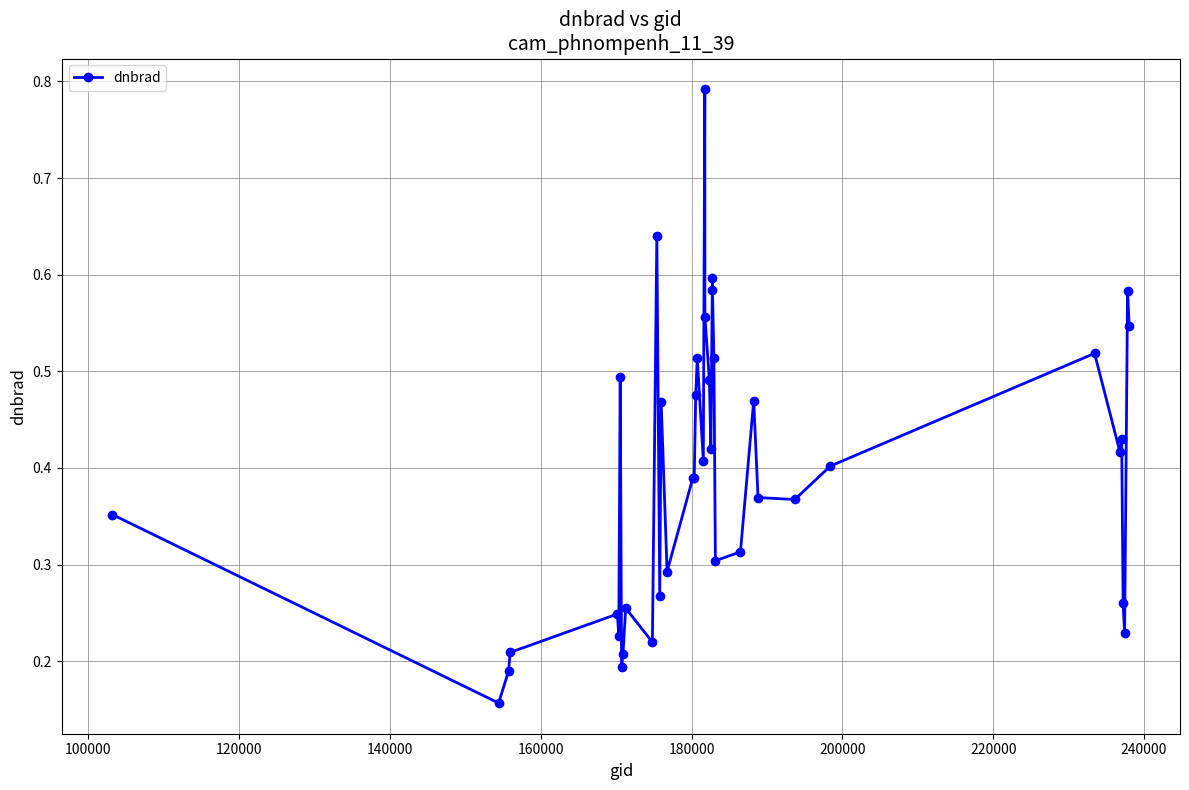

What is the sum of all values?

15.8